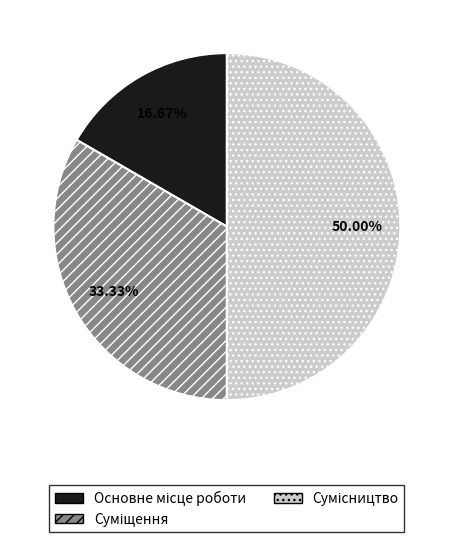

To the nearest percent, what is the combined percentage of Основне місце роботи and Суміщення?

50%